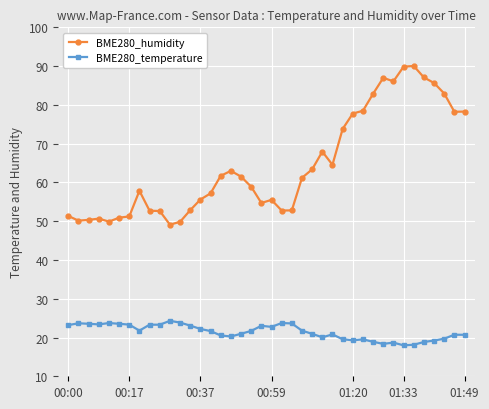

What is the smallest value displayed?

18.0